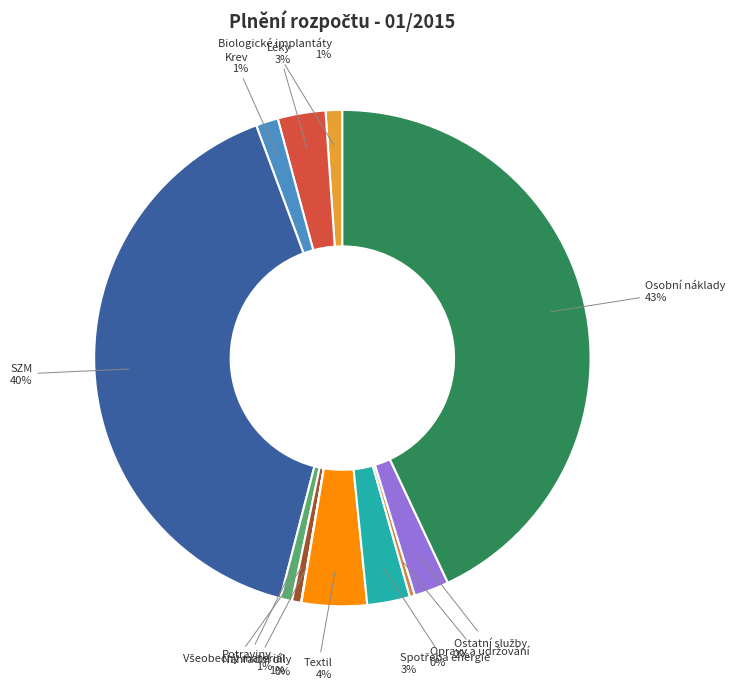

What is the largest slice in the pie chart?

Osobní náklady